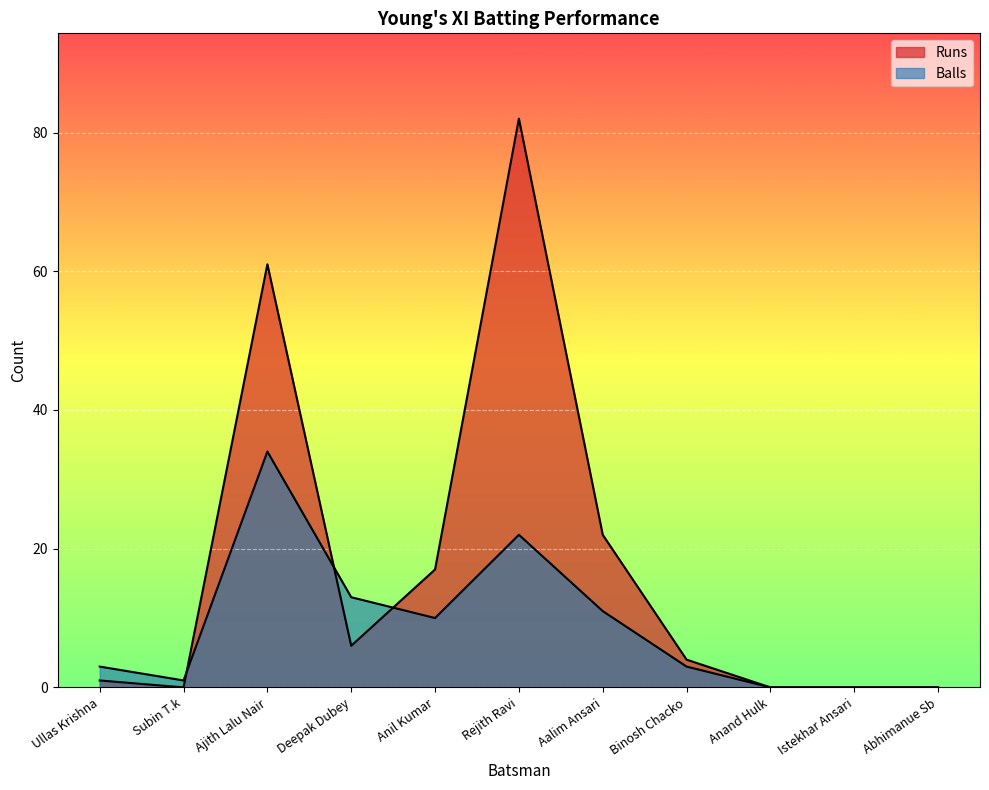

What is the maximum value shown in the chart?

82